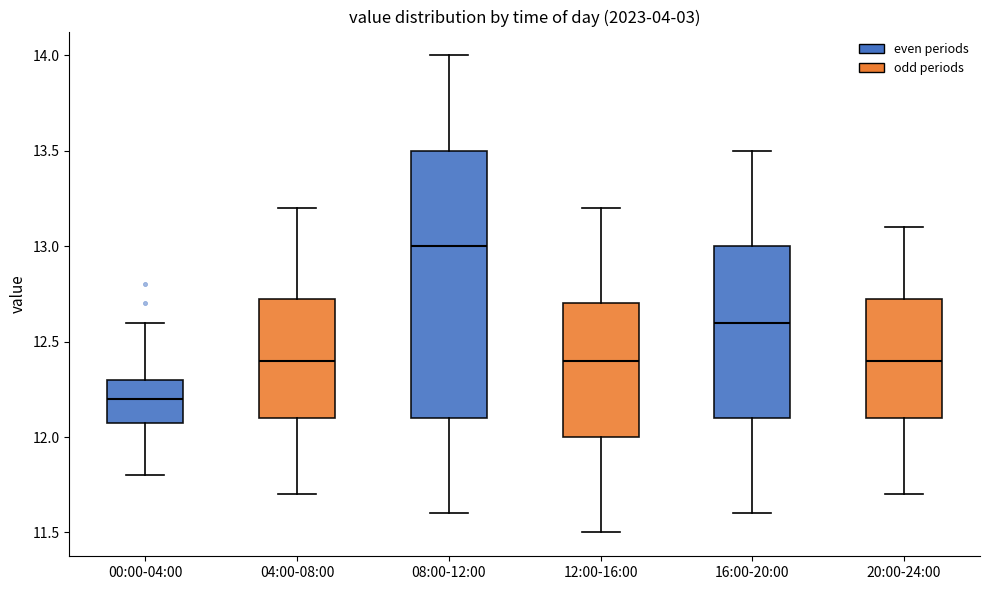

Comparing the boxes themselves (not the whiskers), which one is the tallest?

08:00-12:00